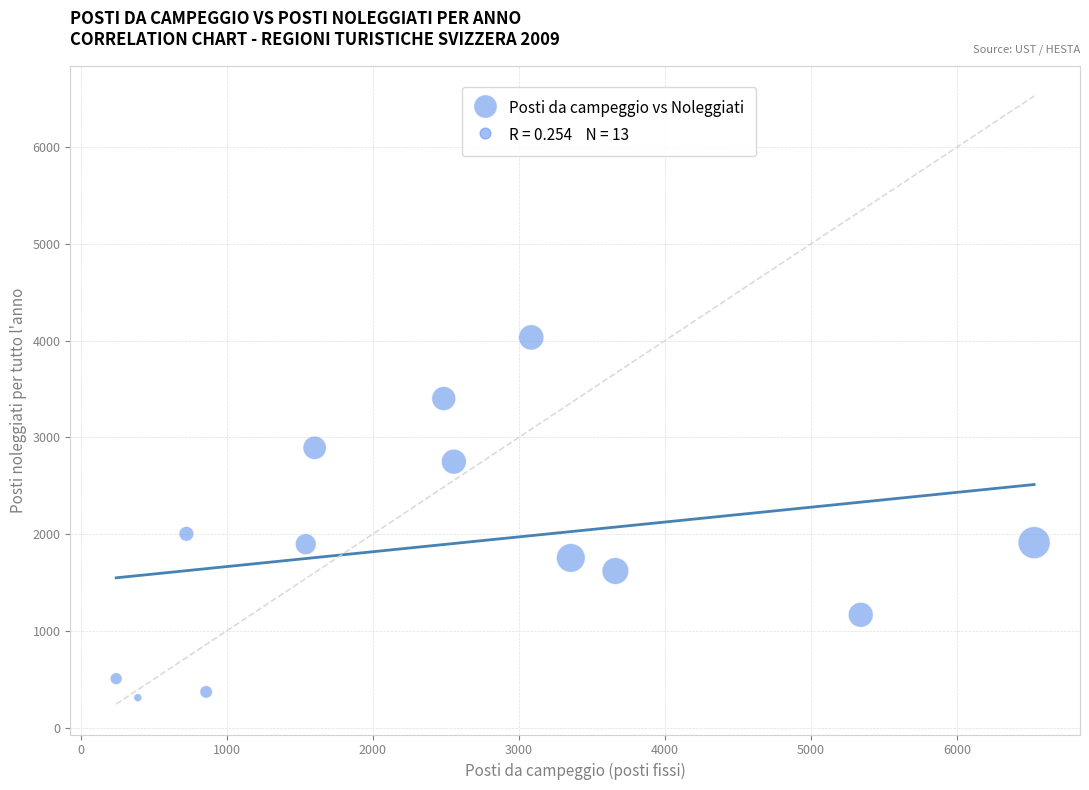

What Y value in the scatter plot is closest to 2170?

2002